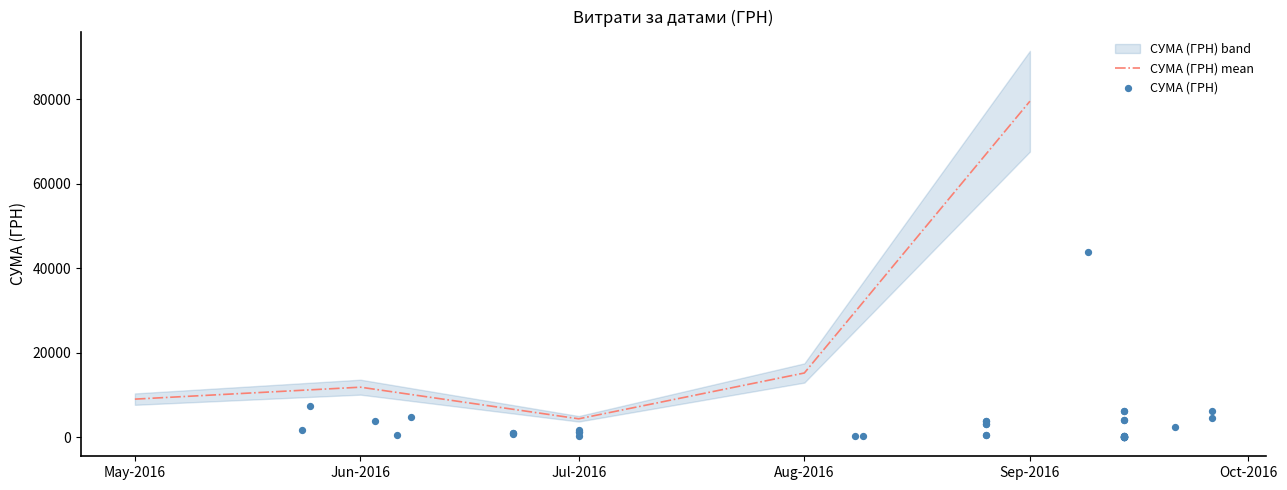

The value of СУМА (ГРН) mean at Sep-2016 is 79529.3. True or false?

True